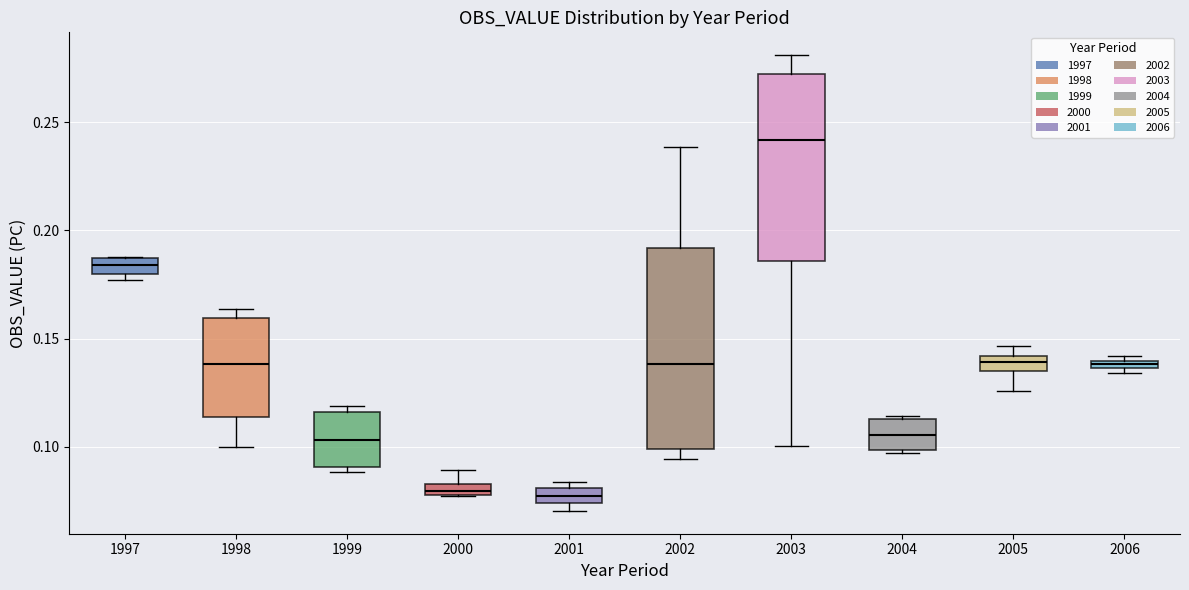

Which box is the tallest, from its lower edge to its upper edge?

2002